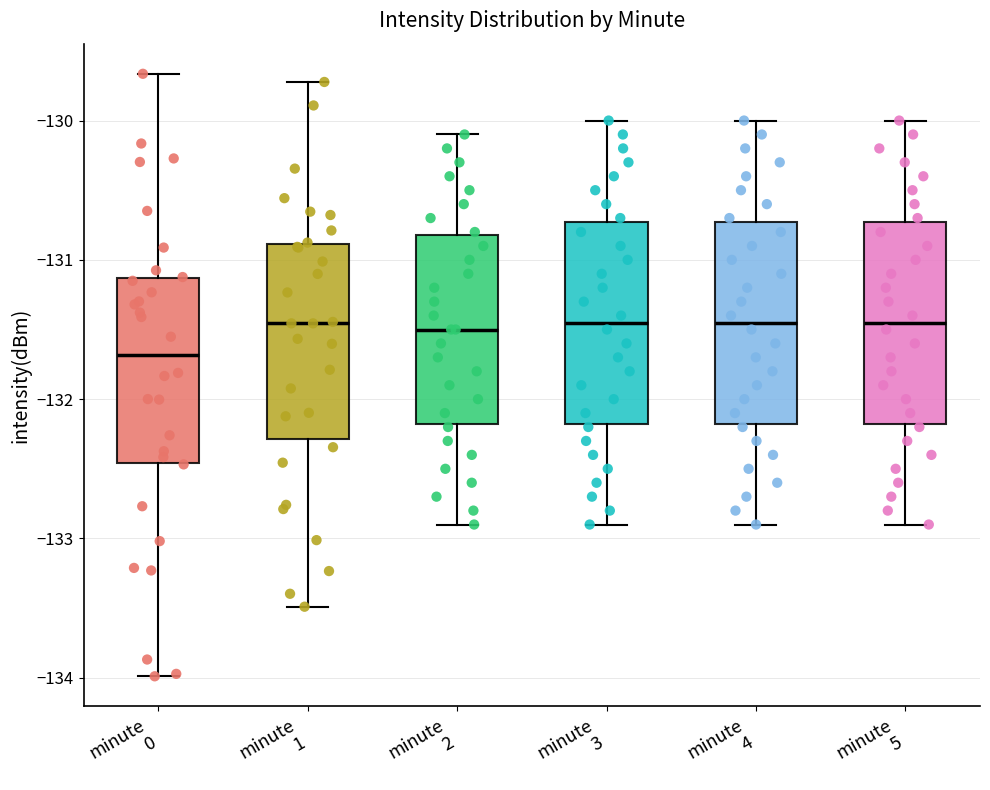

Reading left to right, read every box against the y-axis: the position of its median line, the range the box covers, and the ends of its whiskers. The values are not printed on the chart, so give them approximately, as read against the axis.

minute 0: median -131.7, box -132.5 to -131.1, whiskers -134.0 to -129.7
minute 1: median -131.5, box -132.3 to -130.9, whiskers -133.5 to -129.7
minute 2: median -131.5, box -132.2 to -130.8, whiskers -132.9 to -130.1
minute 3: median -131.4, box -132.2 to -130.7, whiskers -132.9 to -130.0
minute 4: median -131.4, box -132.2 to -130.7, whiskers -132.9 to -130.0
minute 5: median -131.4, box -132.2 to -130.7, whiskers -132.9 to -130.0